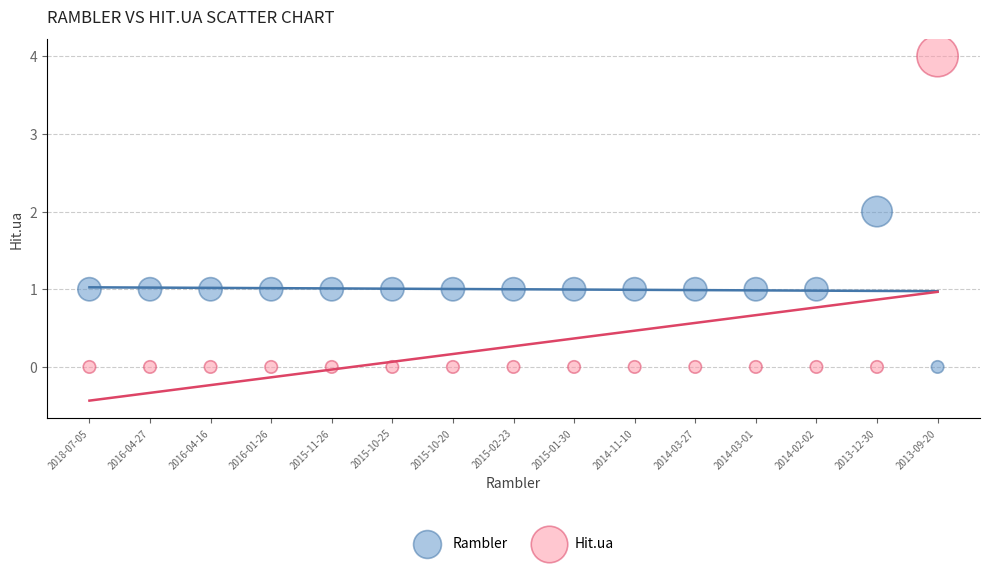

Across all data points, what is the range of Y values (max minus min)?

4